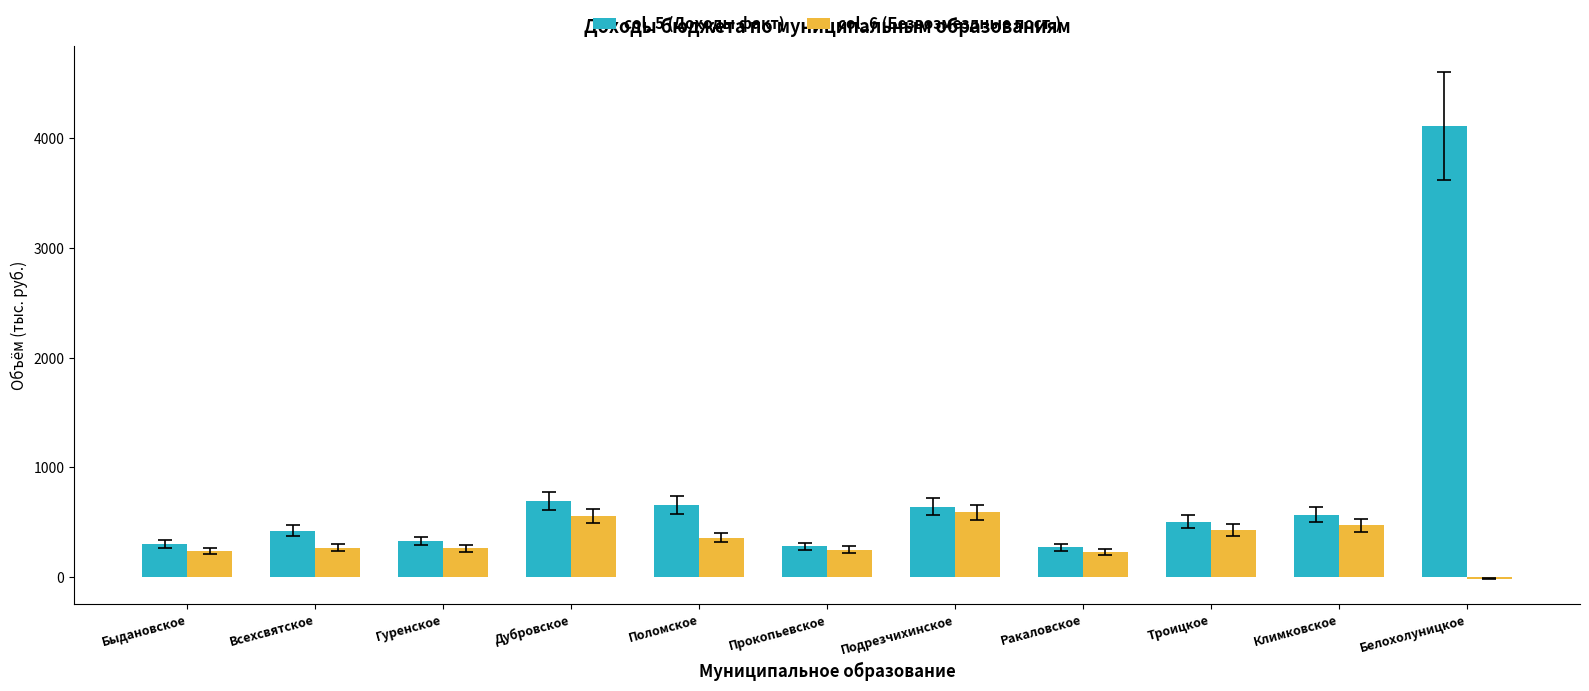

What is the sum of the col_6 (Безвозмездные пост.) values at Троицкое and Поломское?

793.4